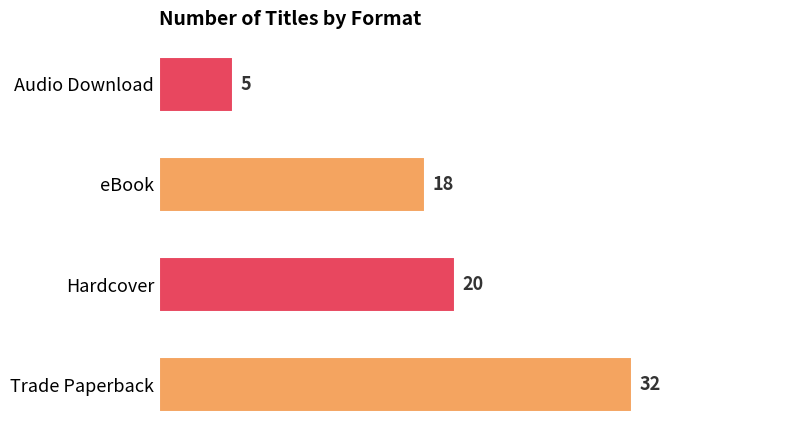

Rank the categories by value from lowest to highest.

Audio Download, eBook, Hardcover, Trade Paperback